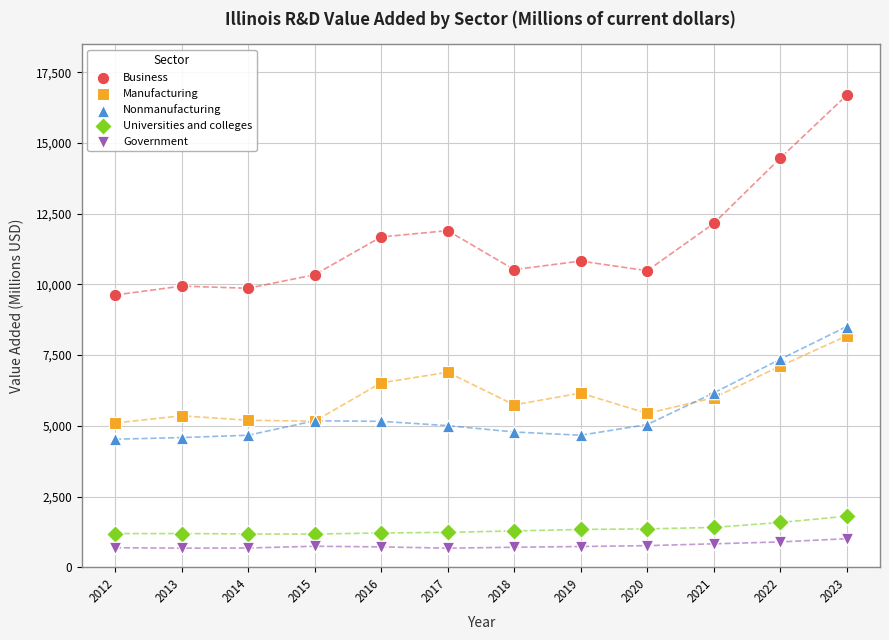

Which series has the widest spread of Y values?

Business